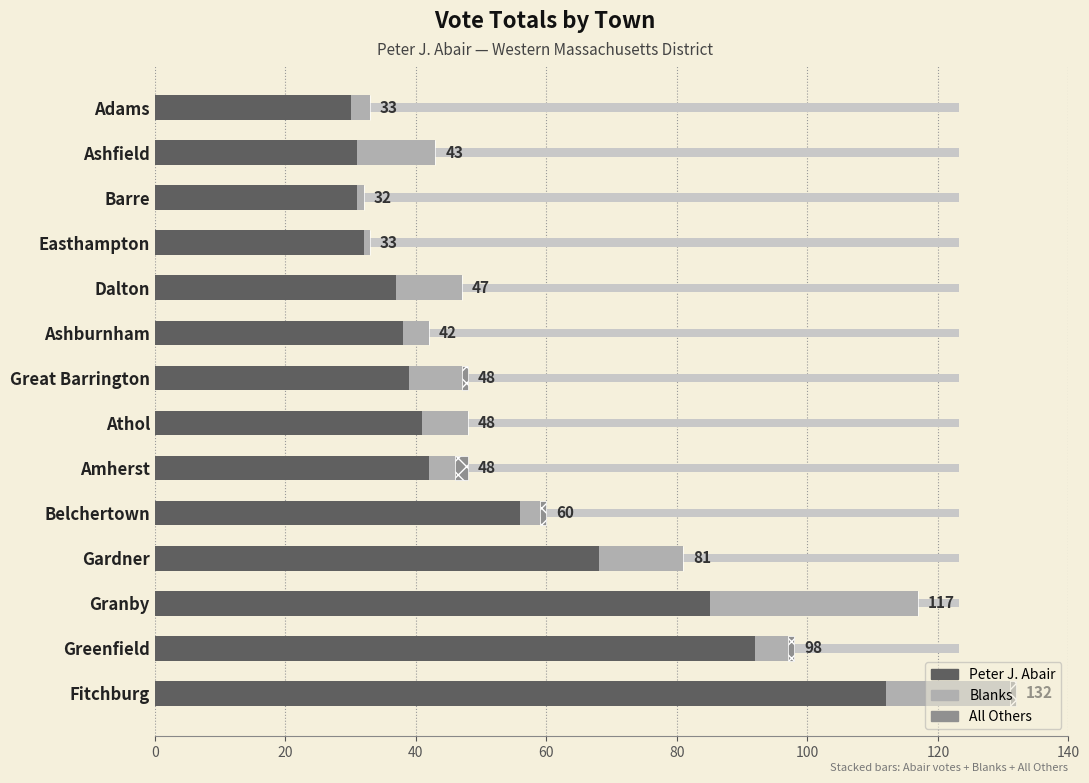

How many data points does each series have?

14